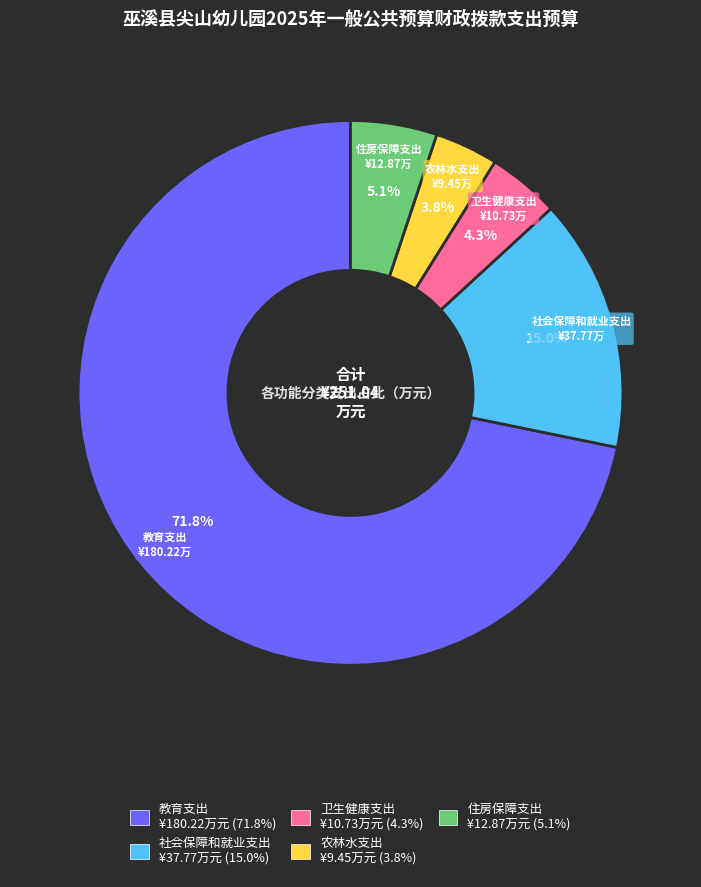

Count the number of slices in the pie.

5